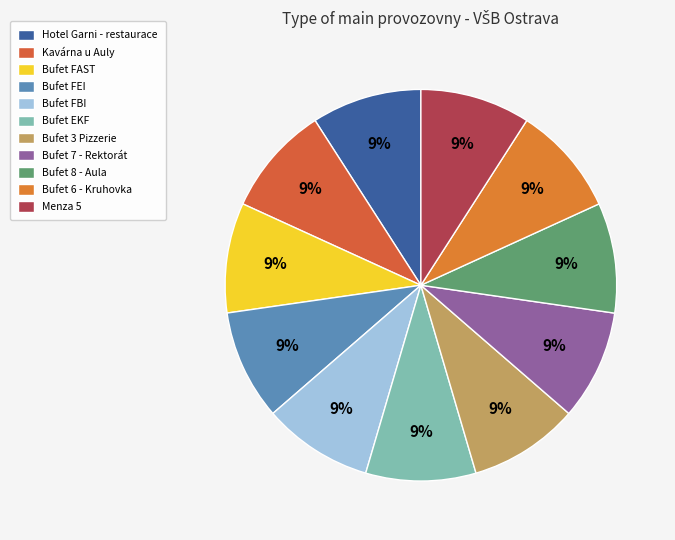

Count the number of slices in the pie.

11